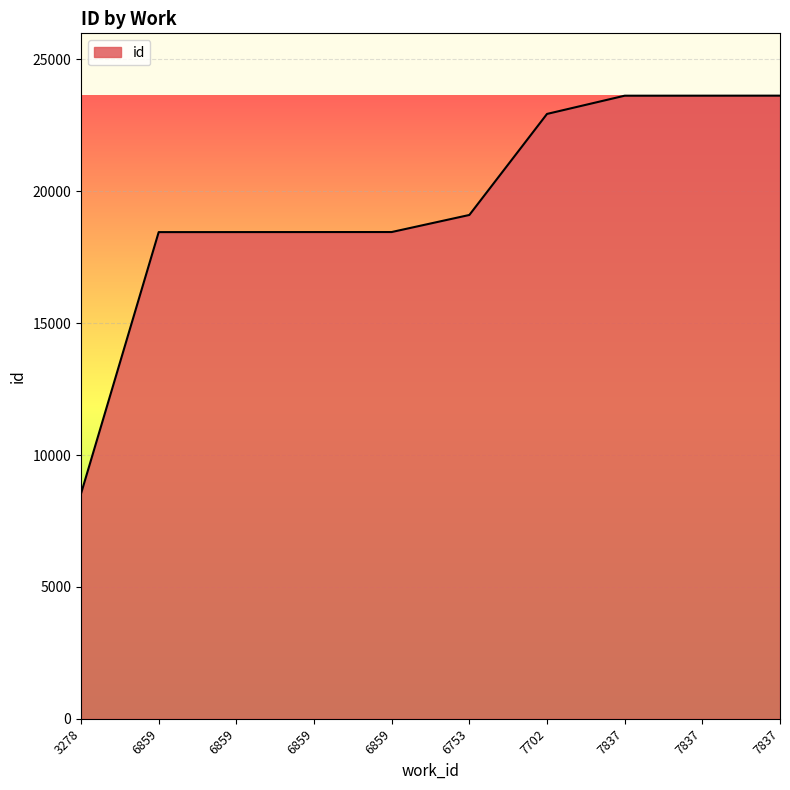

What is the smallest value displayed?

8539